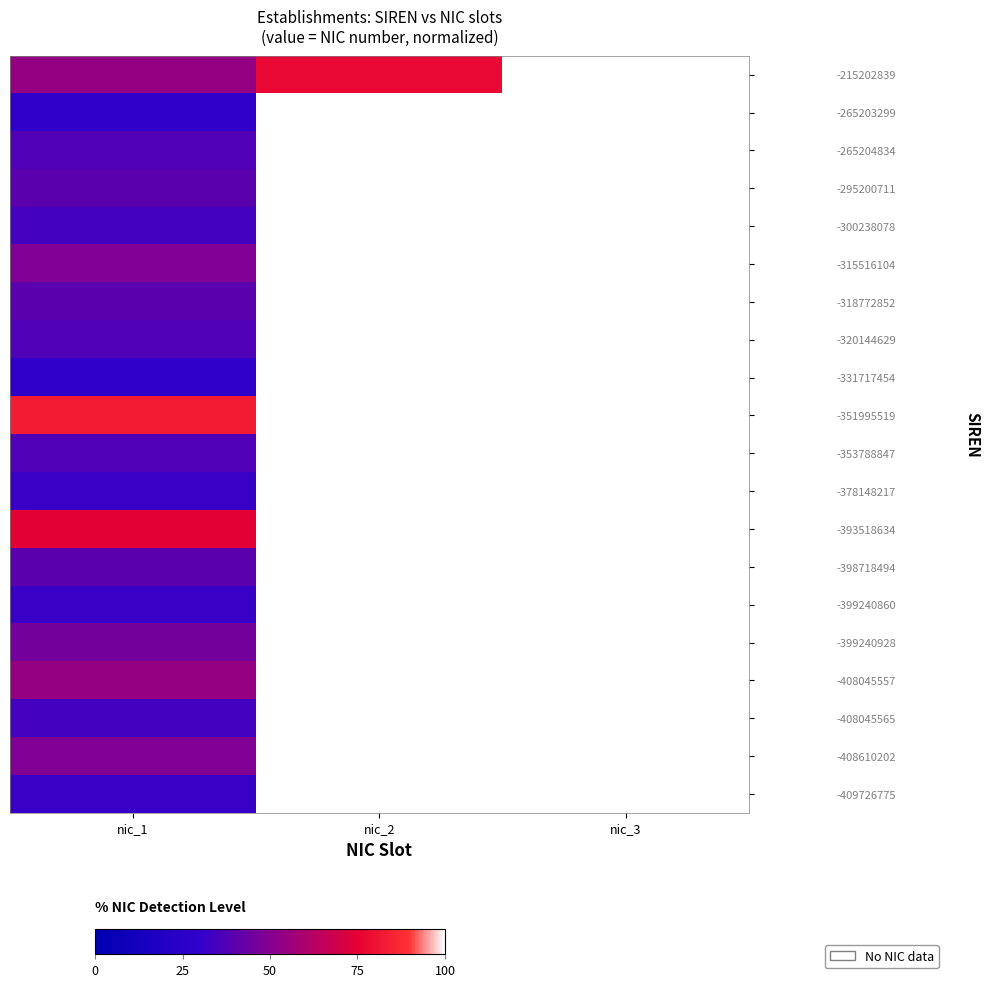

The value of -408045565 at nic_1 is 34.3. True or false?

True